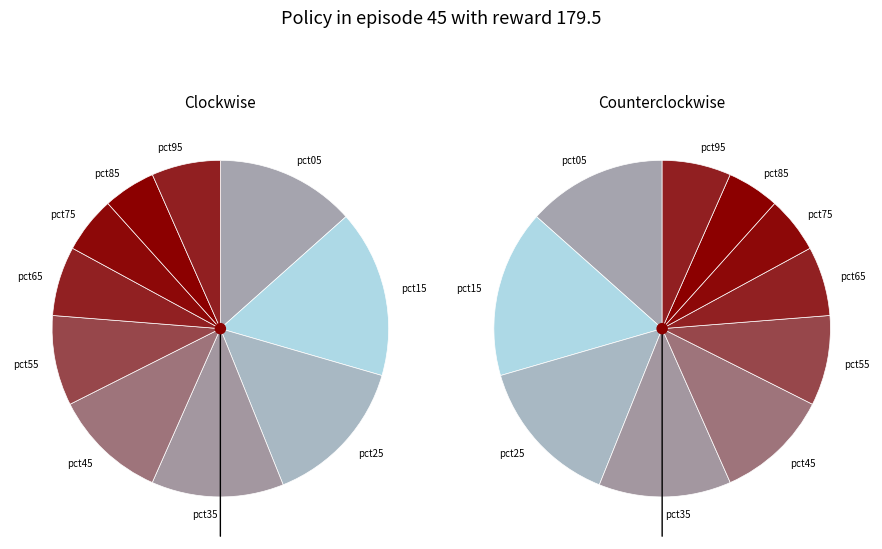

Is there any slice that represents more than half of the pie?

No